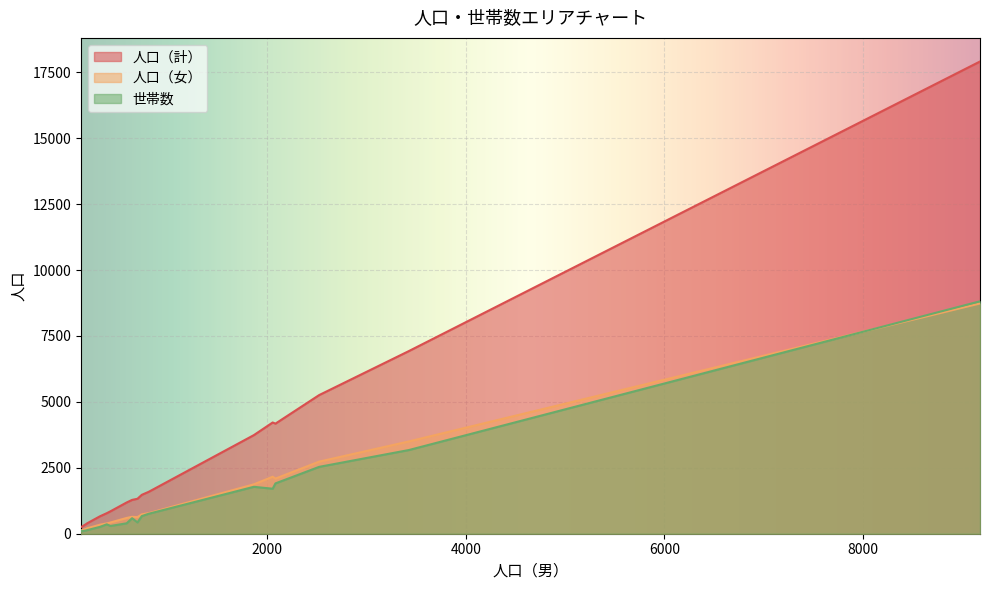

What are all the series names shown in the legend?

人口（計）, 人口（女）, 世帯数